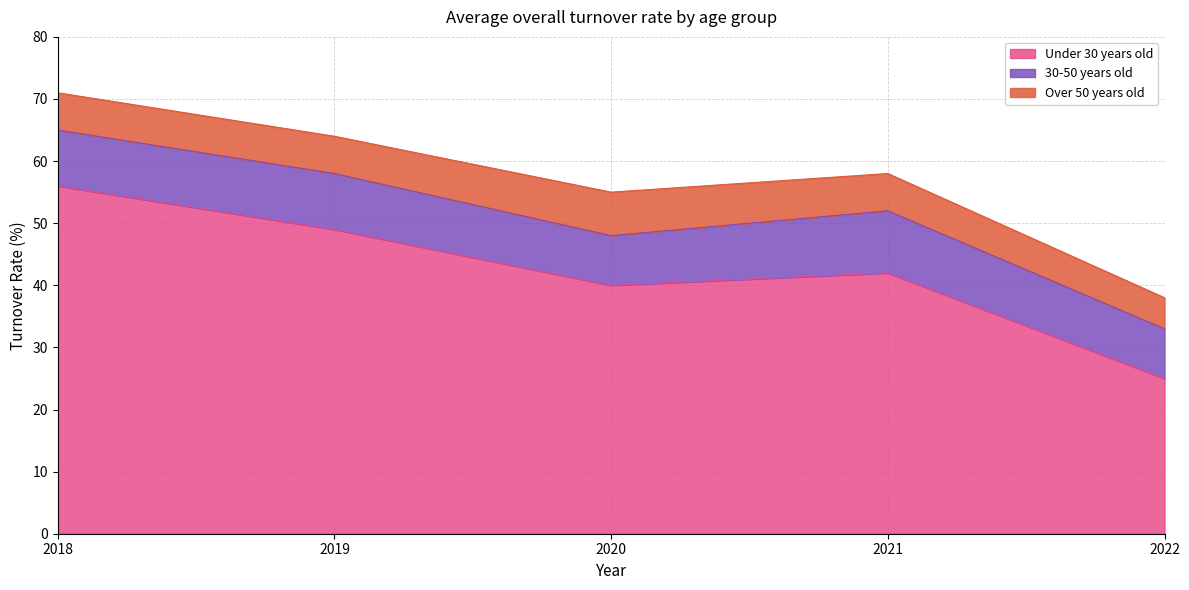

Reading right to left, extract all data points from this chart.

Under 30 years old: 2022=25	2021=42	2020=40	2019=49	2018=56
30-50 years old: 2022=8	2021=10	2020=8	2019=9	2018=9
Over 50 years old: 2022=5	2021=6	2020=7	2019=6	2018=6